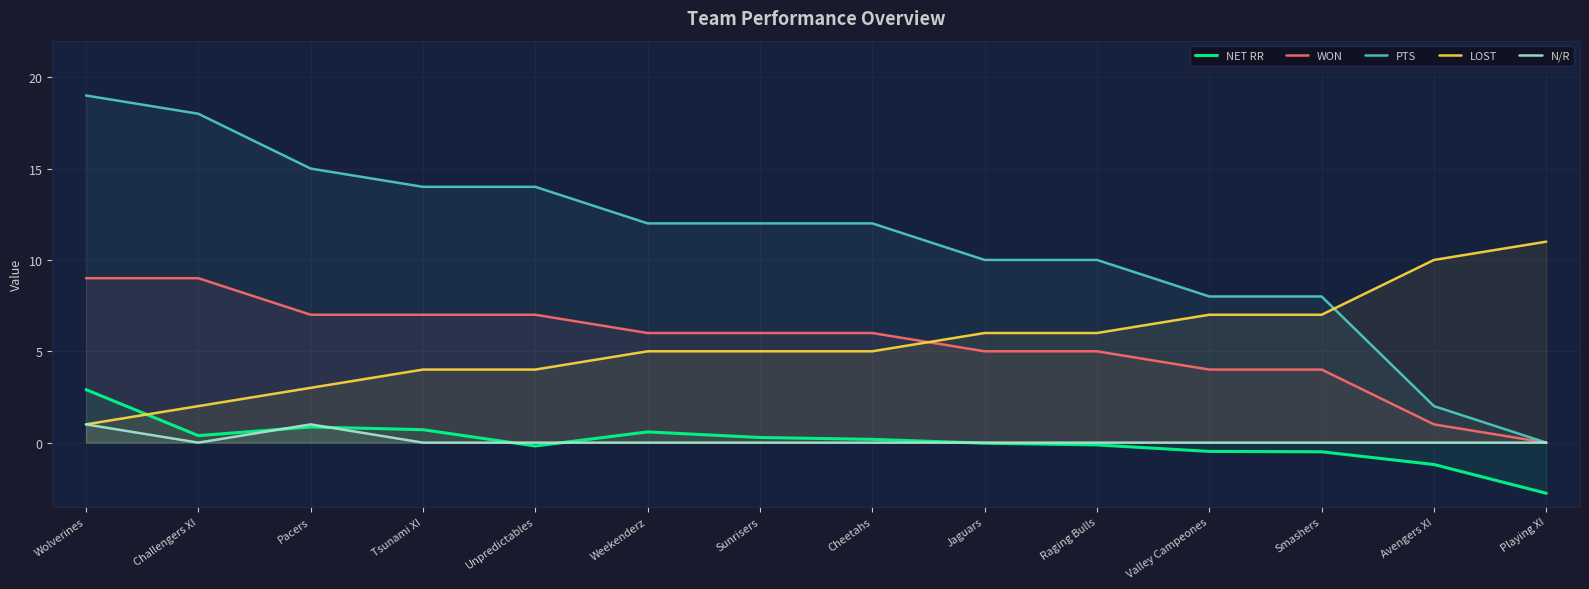

The value of WON at Challengers XI is 3.1. True or false?

False